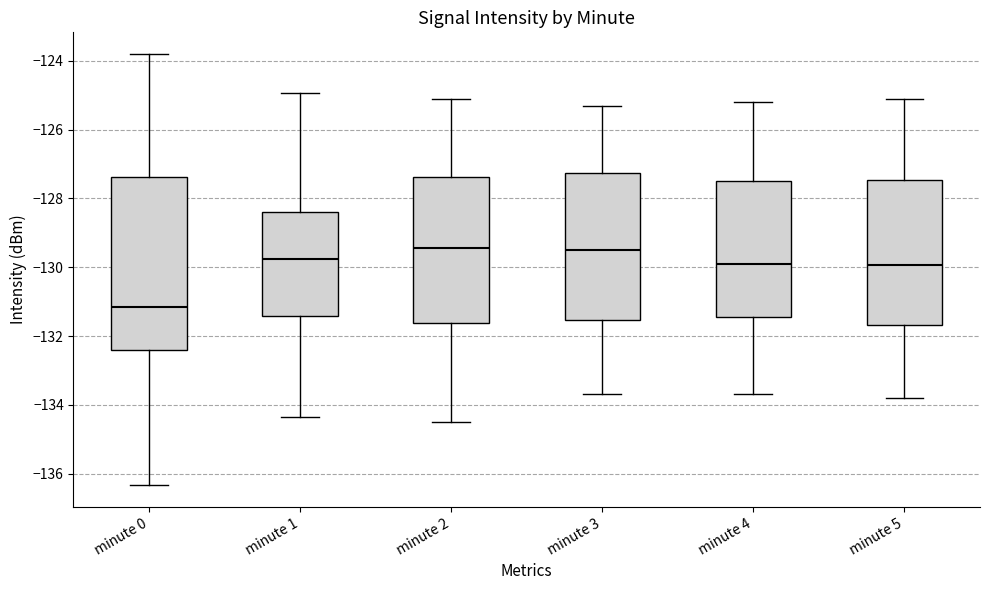

Reading left to right, transcribe this box plot: for each box, give where its median line is, the range the box spans, and where its two whiskers end, as read against the y-axis. The values are not printed on the chart, so give them approximately, as read against the axis.

minute 0: median -131.2, box -132.4 to -127.4, whiskers -136.4 to -123.8
minute 1: median -129.8, box -131.4 to -128.4, whiskers -134.4 to -125.0
minute 2: median -129.4, box -131.6 to -127.4, whiskers -134.4 to -125.0
minute 3: median -129.4, box -131.6 to -127.2, whiskers -133.6 to -125.2
minute 4: median -129.8, box -131.4 to -127.4, whiskers -133.6 to -125.2
minute 5: median -130.0, box -131.6 to -127.4, whiskers -133.8 to -125.0